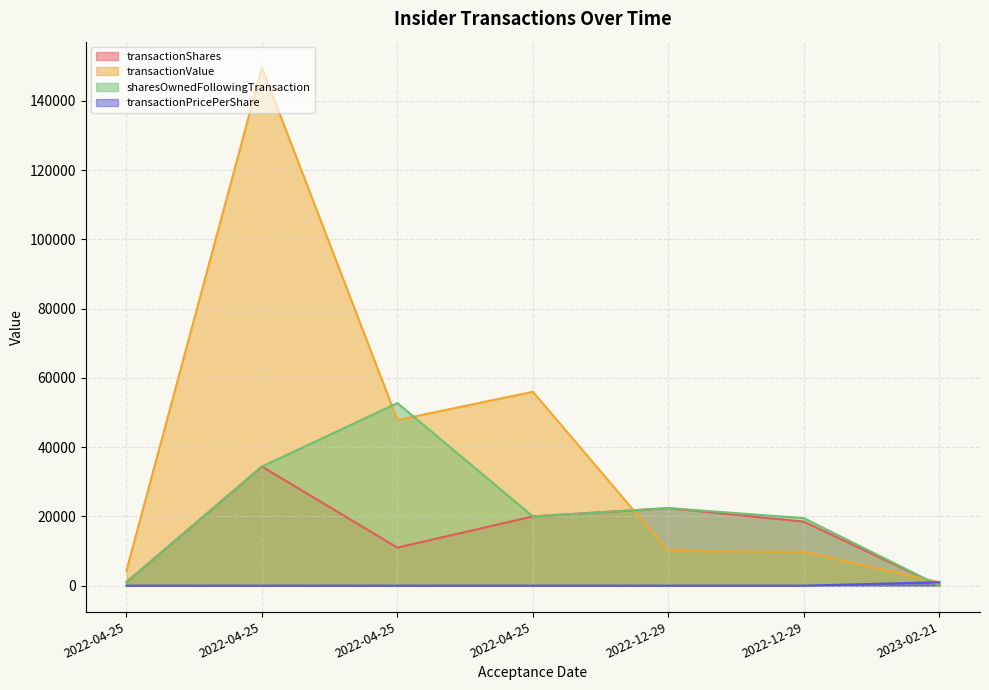

How many data points in transactionShares are less than 18500?

3